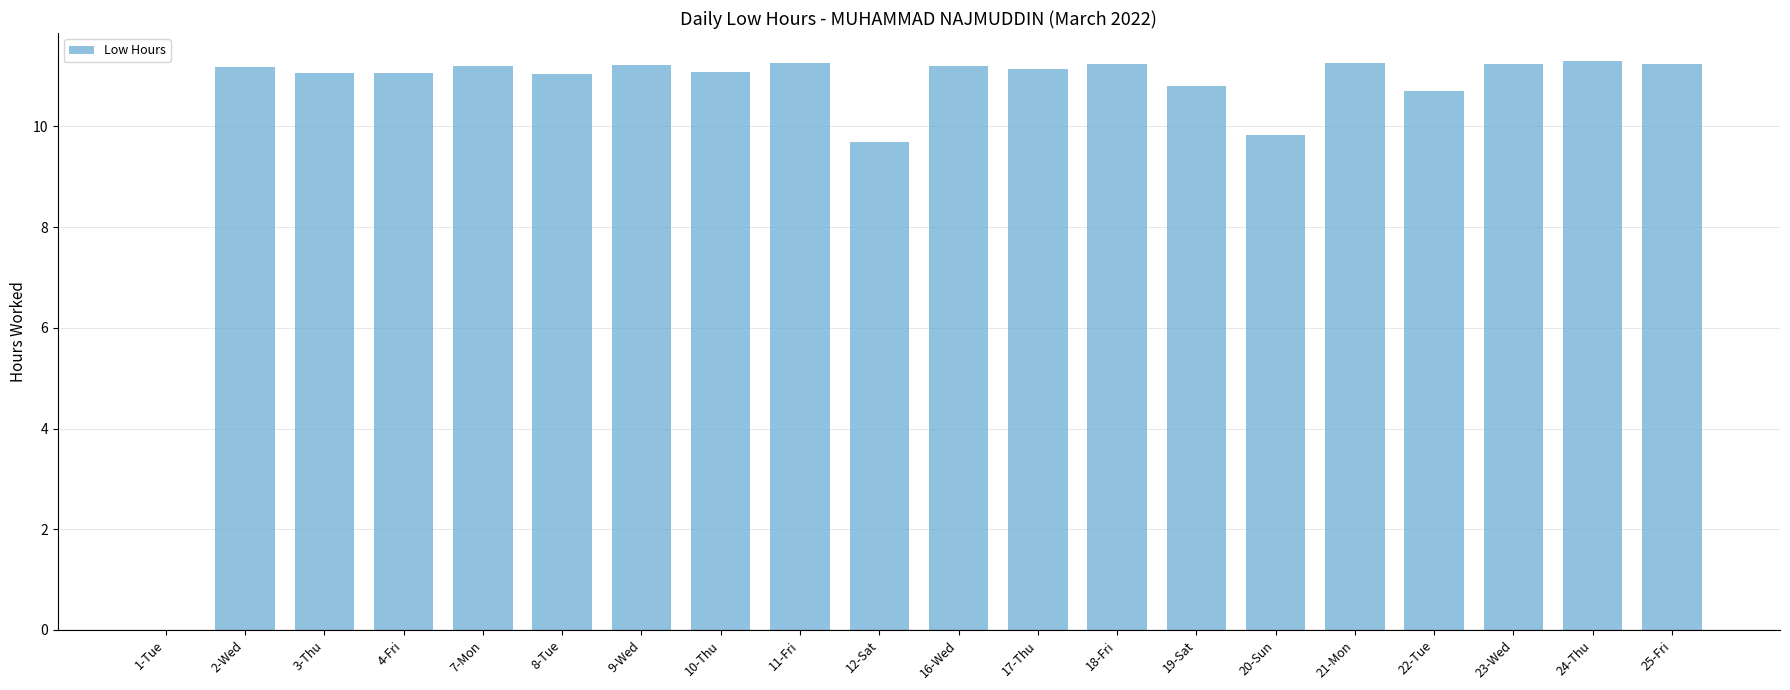

At which label does the data first exceed 11?

2-Wed